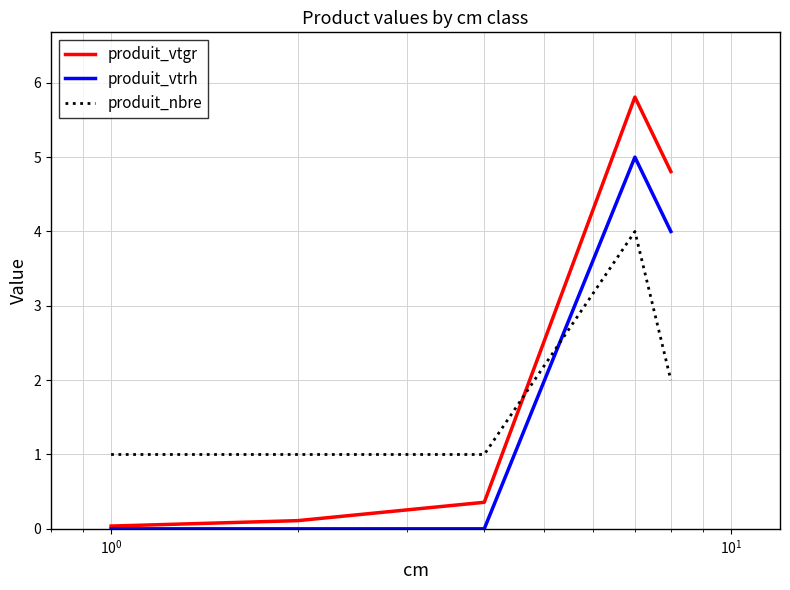

How many categories are shown in the chart?

5